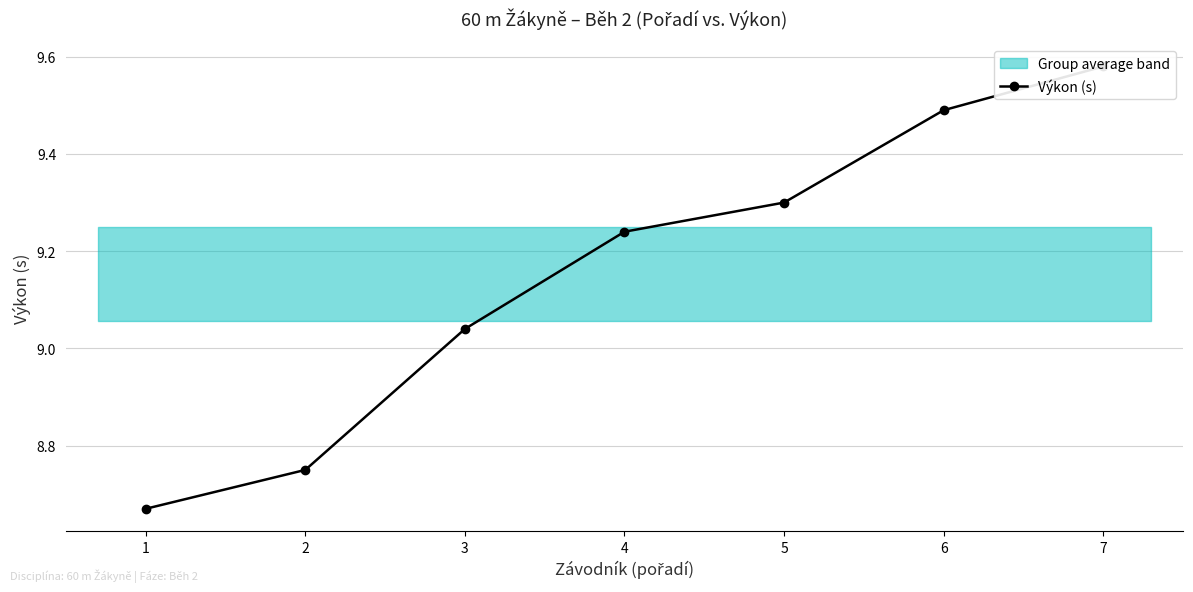

What is the value of the 7th point from the left?

9.6